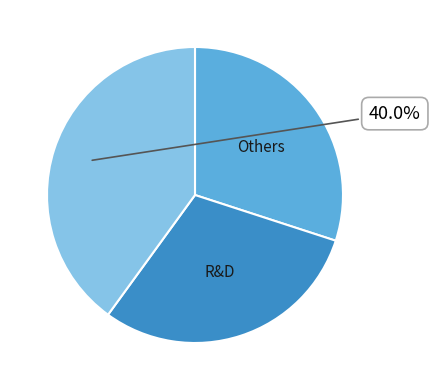

Is there any slice that represents more than half of the pie?

No